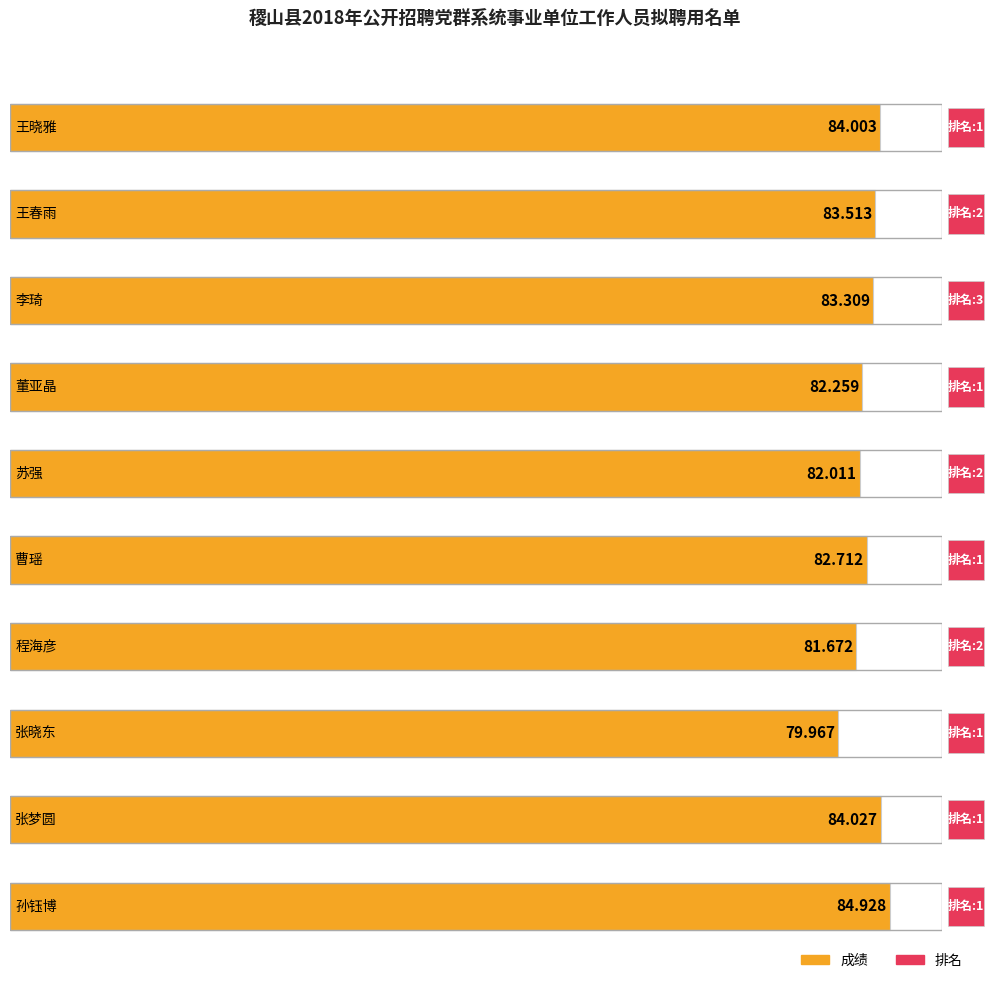

At which category is the sum across all series the highest?

李琦